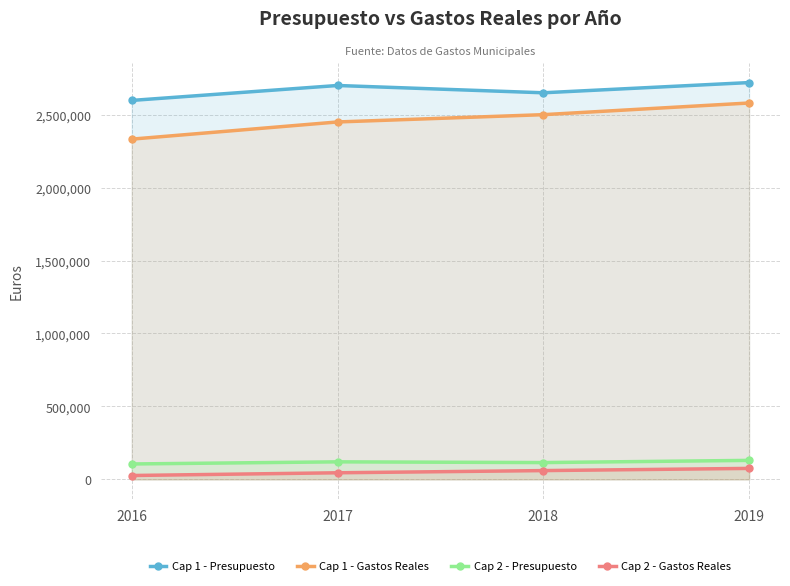

Read the Cap 2 - Presupuesto value at 2018.

115000.0